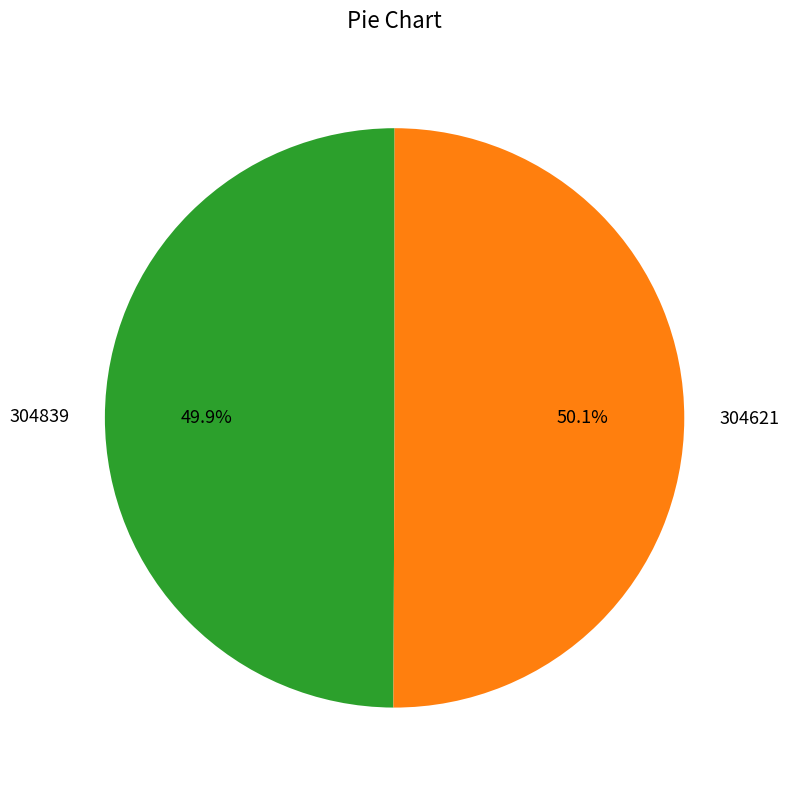

Approximately how many times larger is the value at 304621 compared to 304839?

1.0